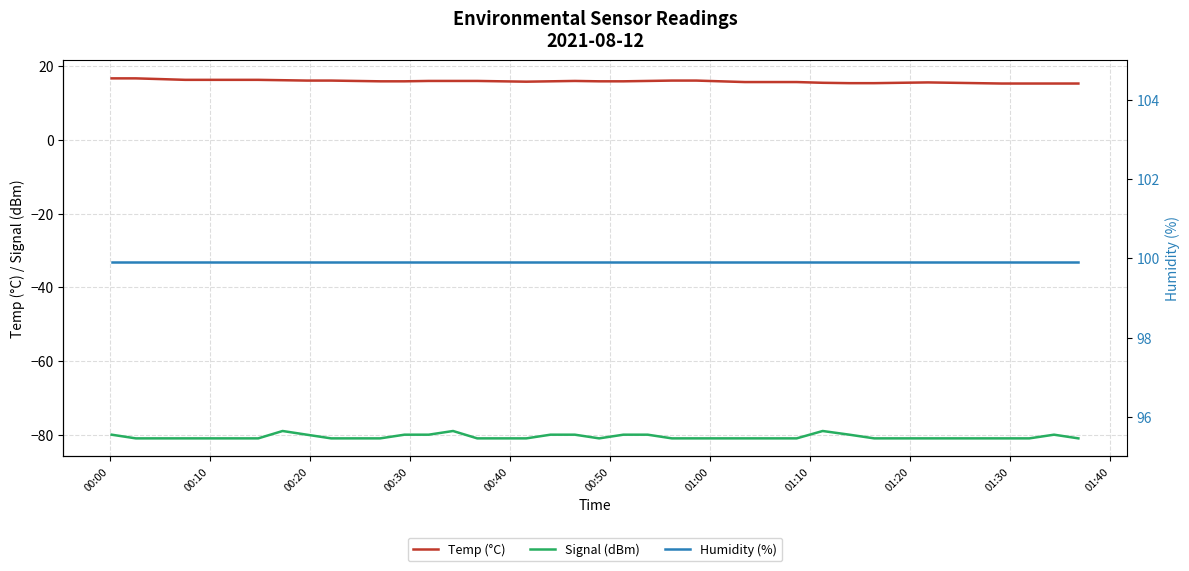

True or false: Signal (dBm) and Temp (°C) cross at least once.

False